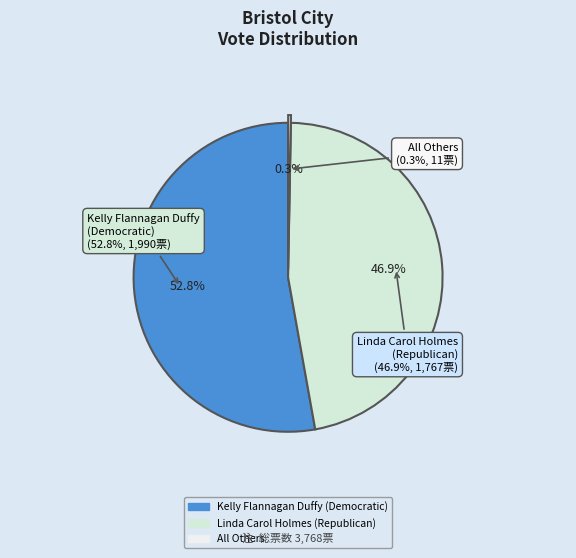

Which category has the biggest portion of the pie?

Kelly Flannagan Duffy (Democratic)